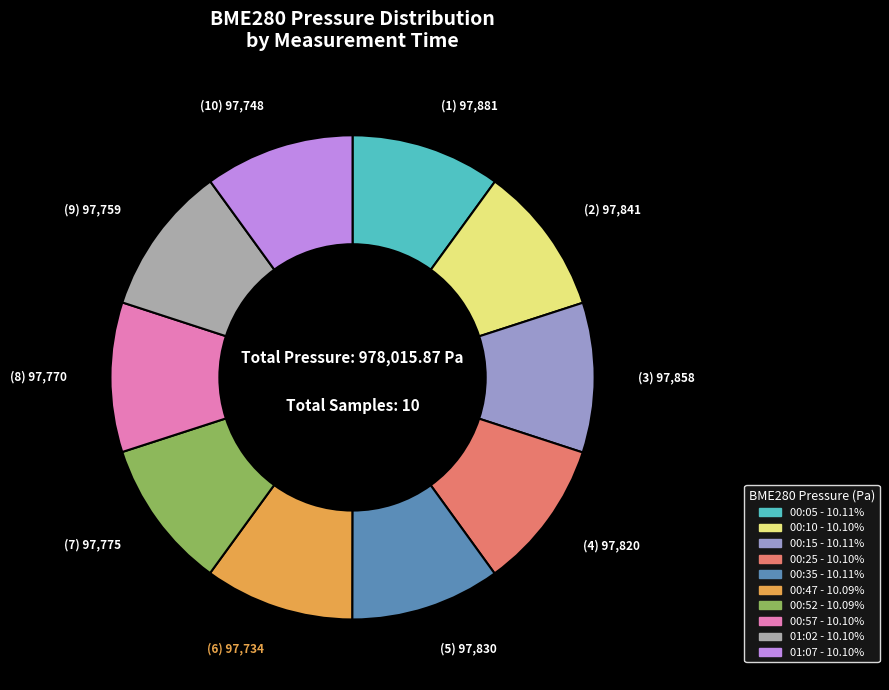

What is the ratio of the value at 00:10 to the value at 00:15?

1.0